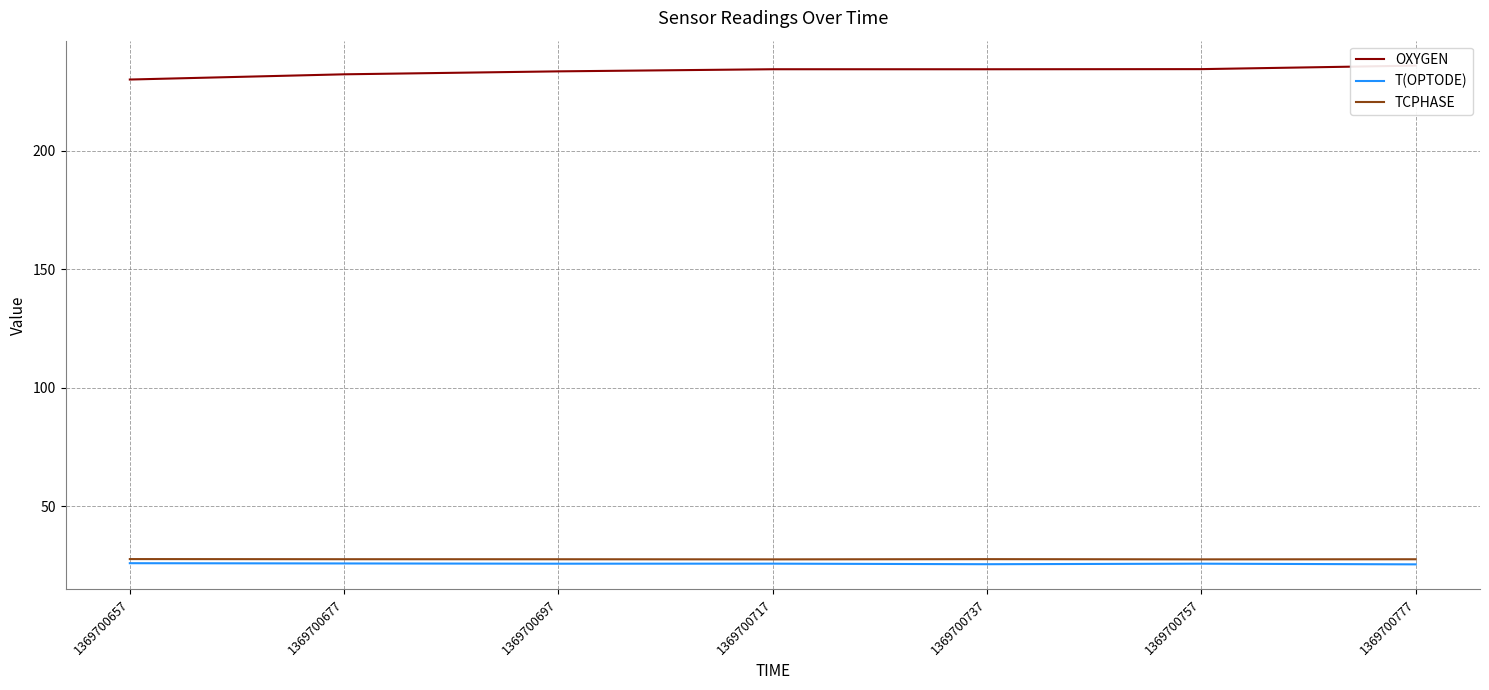

What value does the OXYGEN series have at 1369700737?

234.3